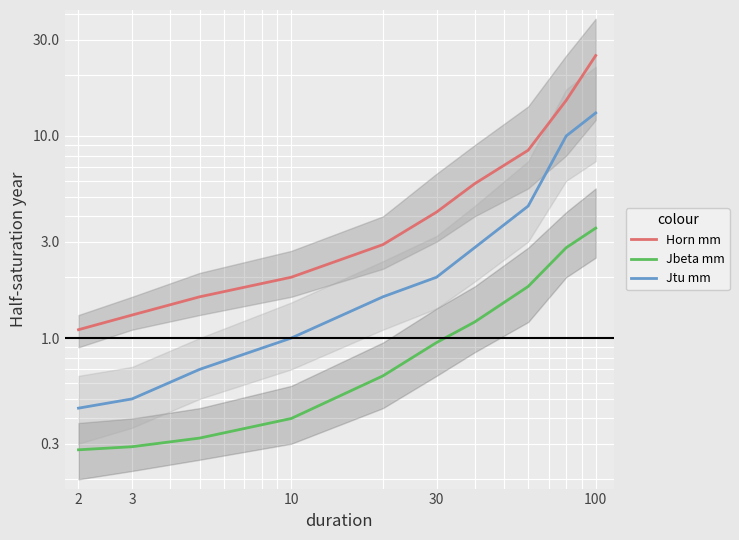

What is the smallest value displayed?

0.3